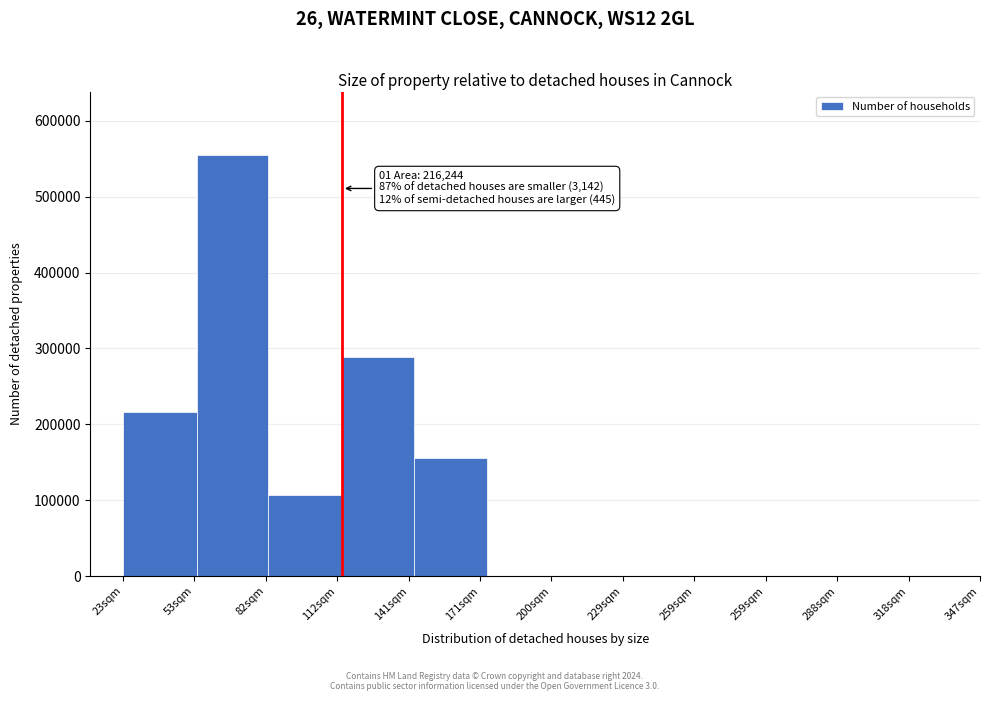

How many categories are shown in the chart?

9